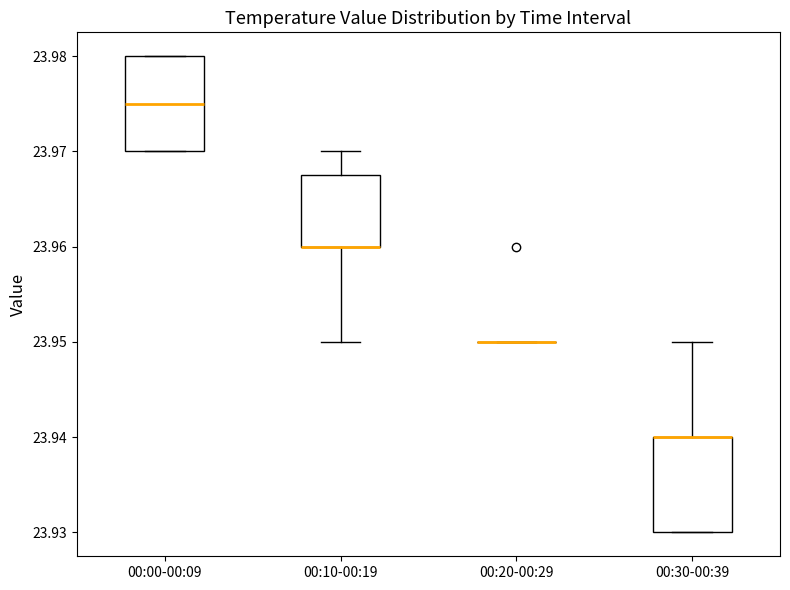

Reading left to right, transcribe this box plot: for each box, give where its median line is, the range the box spans, and where its two whiskers end, as read against the y-axis. The values are not printed on the chart, so give them approximately, as read against the axis.

00:00-00:09: median 23.975, box 23.970 to 23.980, whiskers 23.970 to 23.980
00:10-00:19: median 23.960 (drawn on the box's lower edge), box 23.960 to 23.968, whiskers 23.950 to 23.970
00:20-00:29: box collapsed to a line at 23.950, whiskers 23.950 to 23.950
00:30-00:39: median 23.940 (drawn on the box's upper edge), box 23.930 to 23.940, whiskers 23.930 to 23.950